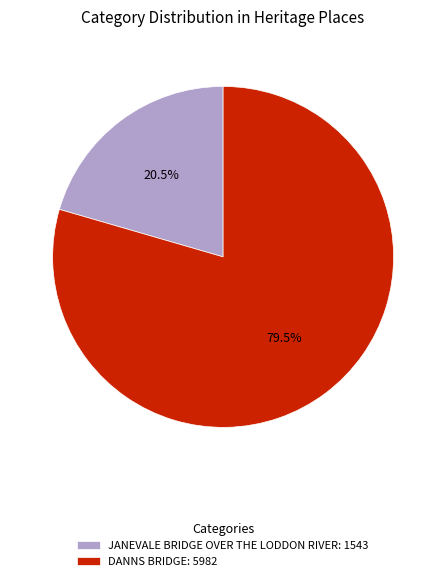

What percentage do DANNS BRIDGE and JANEVALE BRIDGE OVER THE LODDON RIVER together represent?

100.0%